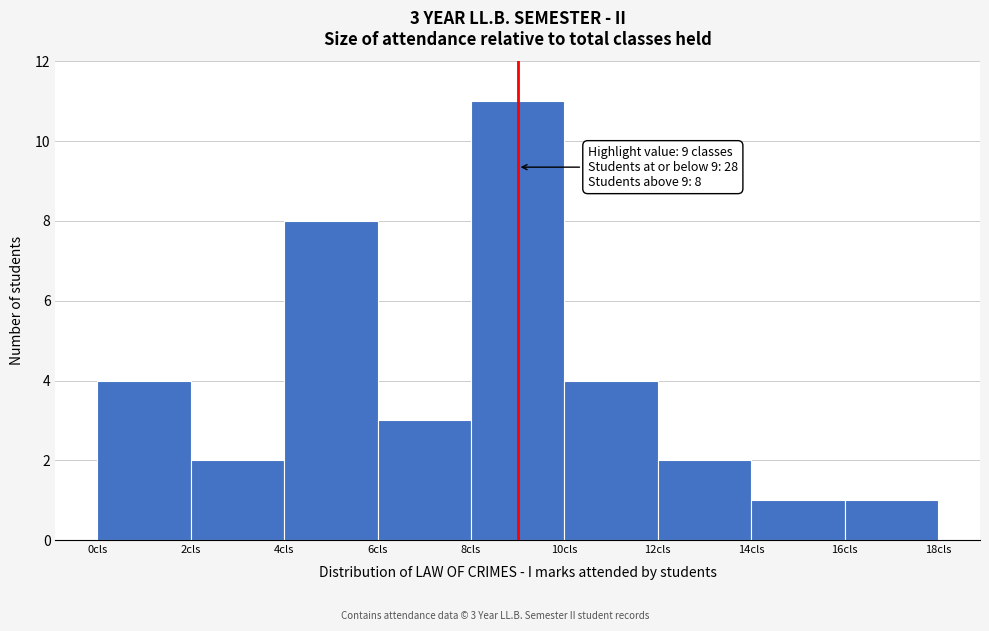

Over which range of the x-axis is the bar tallest?

8 to 10